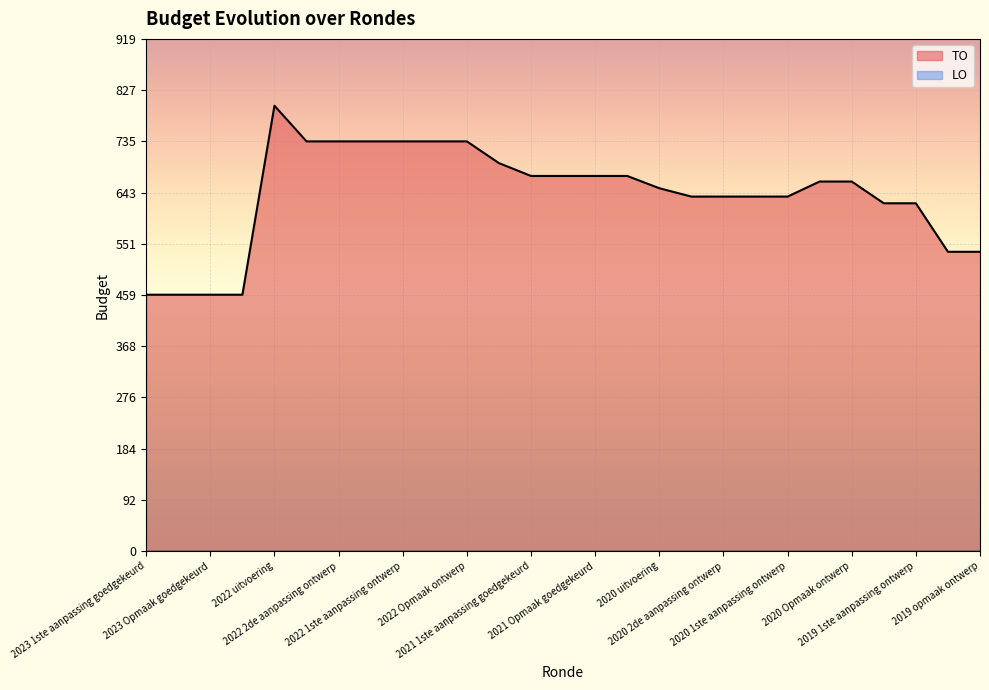

Count the number of values greater than 663.

12